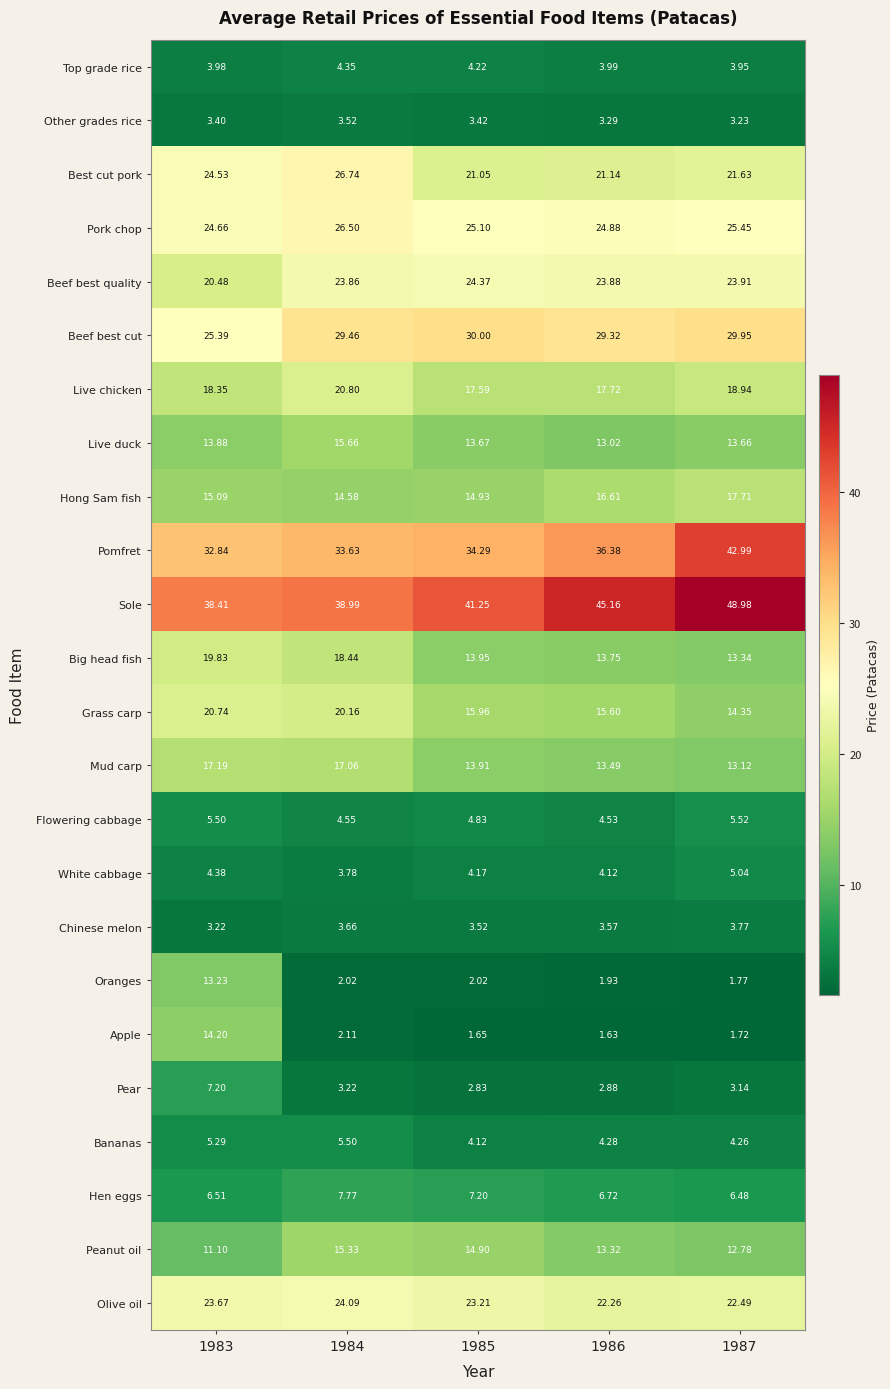

Which series changed the most between 1984 and 1986?

Sole